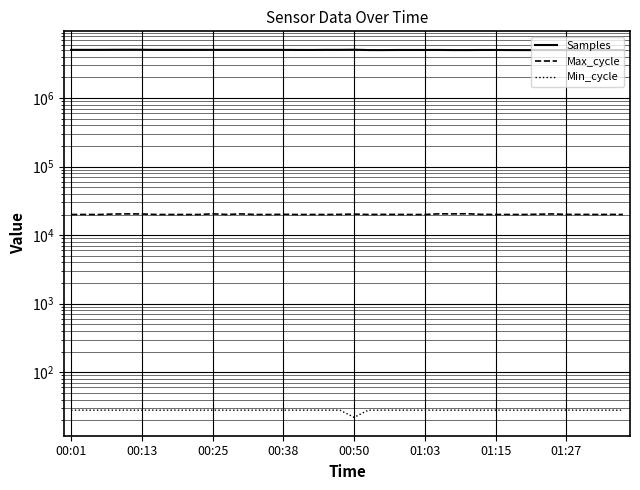

How many data points in Samples are less than 5039707?

20